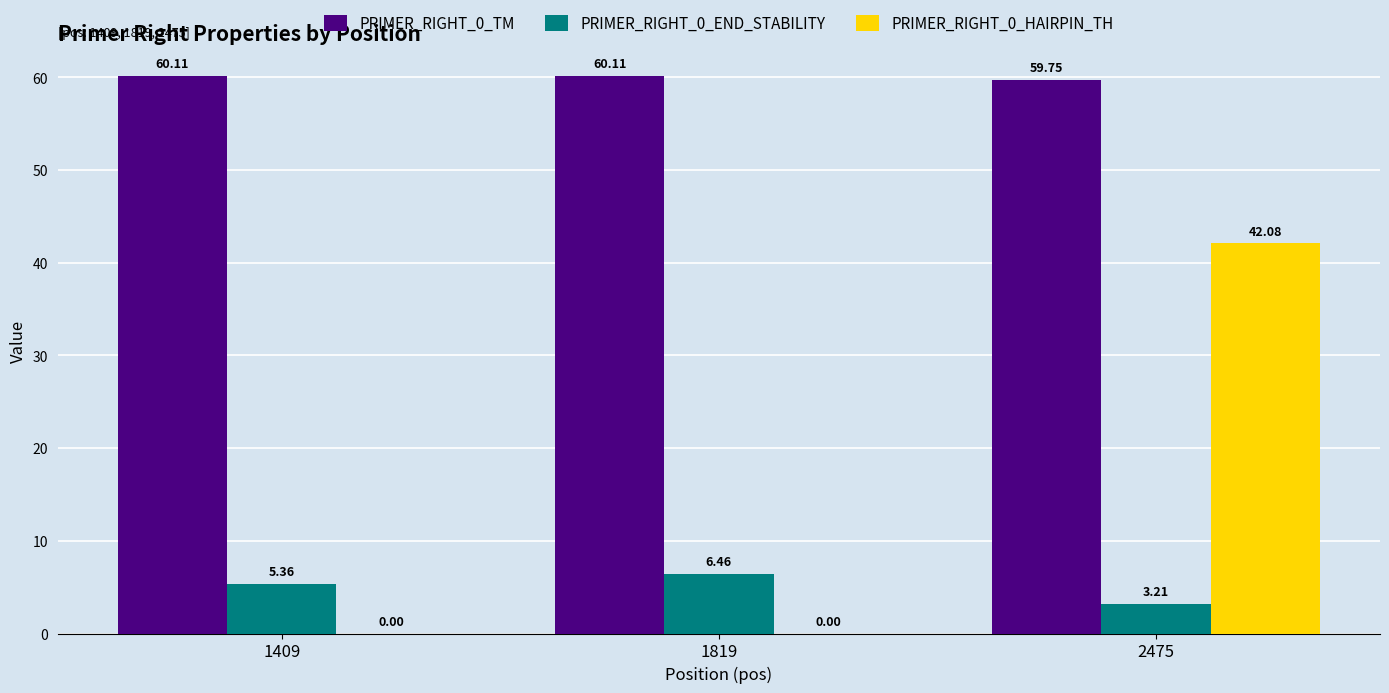

At which category is the sum across all series the highest?

2475